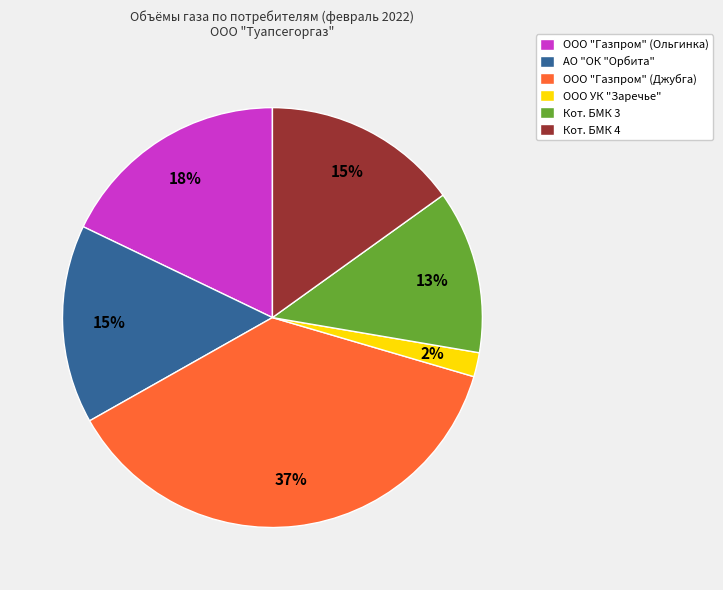

To the nearest percent, what is the difference between the Кот. БМК 3 and Кот. БМК 4 slice percentages?

2%